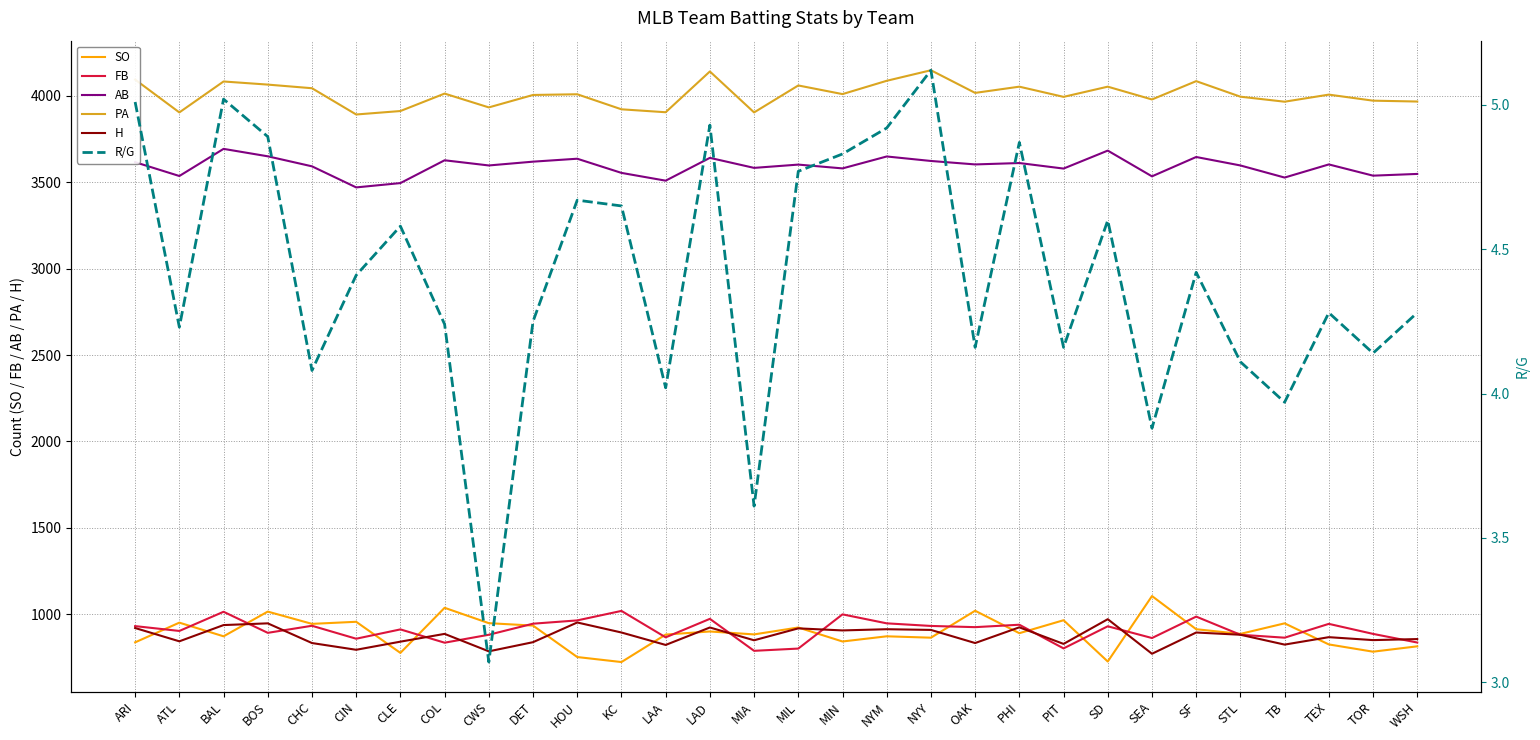

The SO series shows 1261.4 at STL. True or false?

False